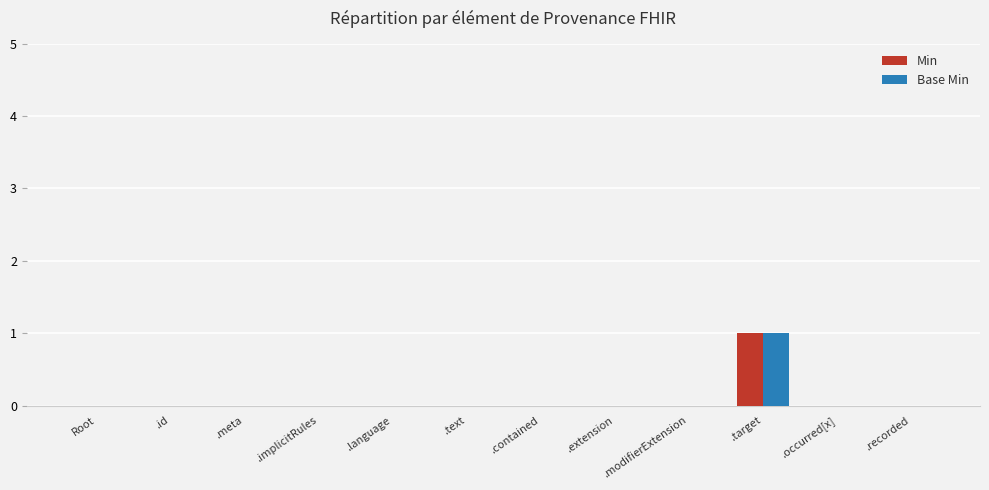

Reading left to right, list all the values displayed in this chart.

Min: 0	0	0	0	0	0	0	0	0	1	0	0
Base Min: 0	0	0	0	0	0	0	0	0	1	0	0